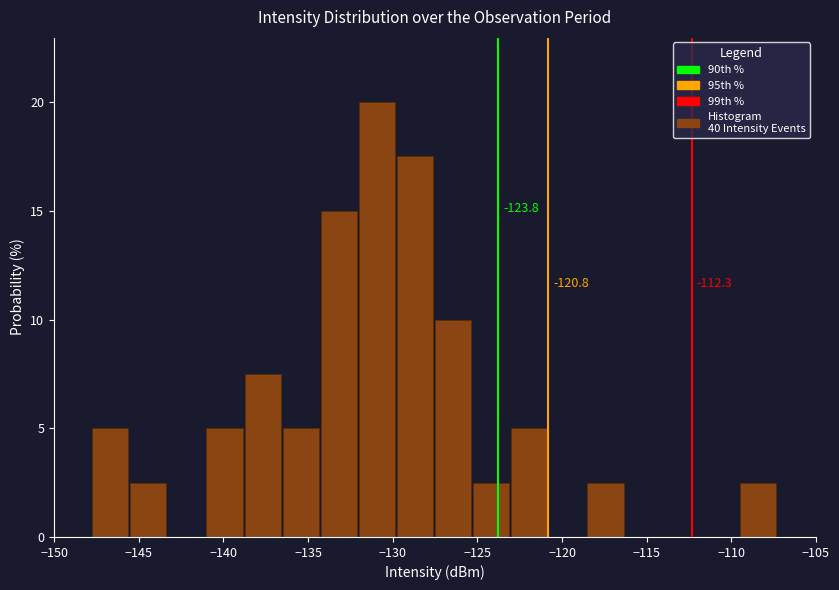

Which range on the x-axis has the tallest bar?

-132.00 to -129.75